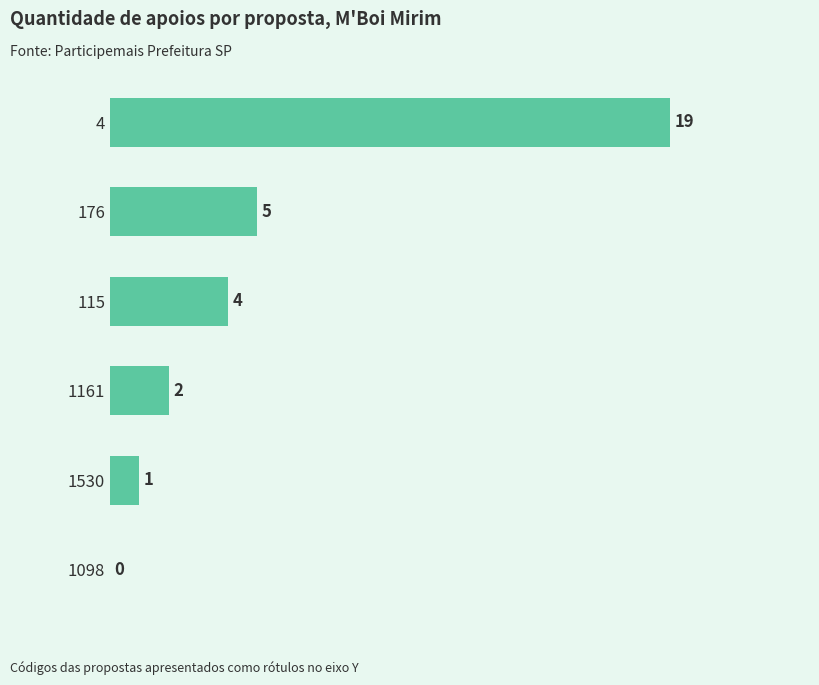

How many values are above zero?

5